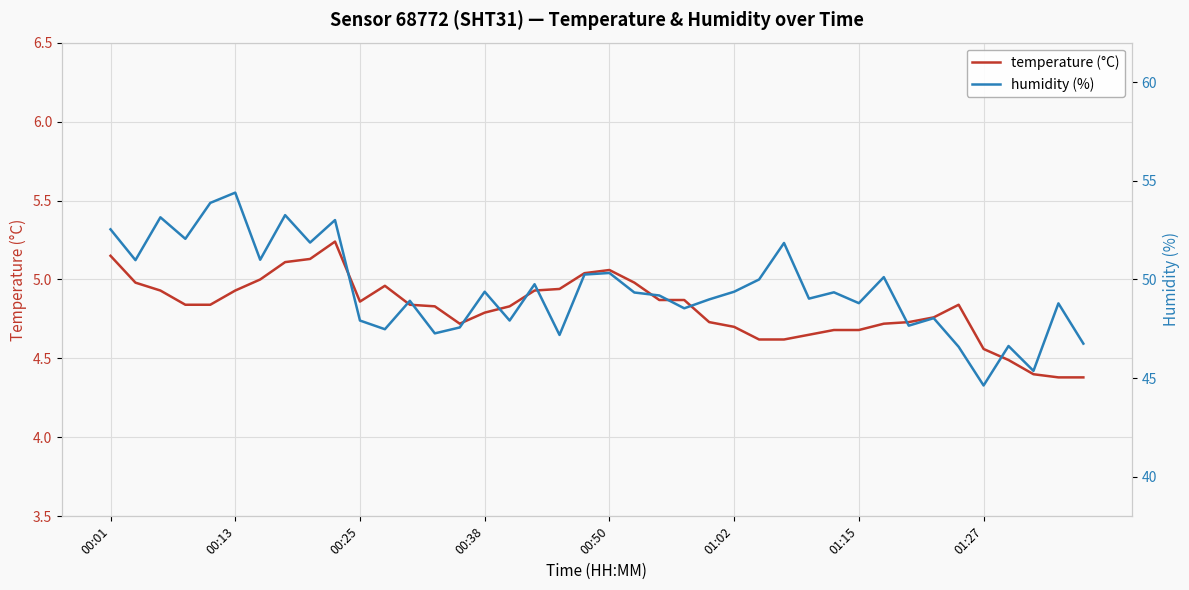

What is the maximum value for humidity (%)?

54.4